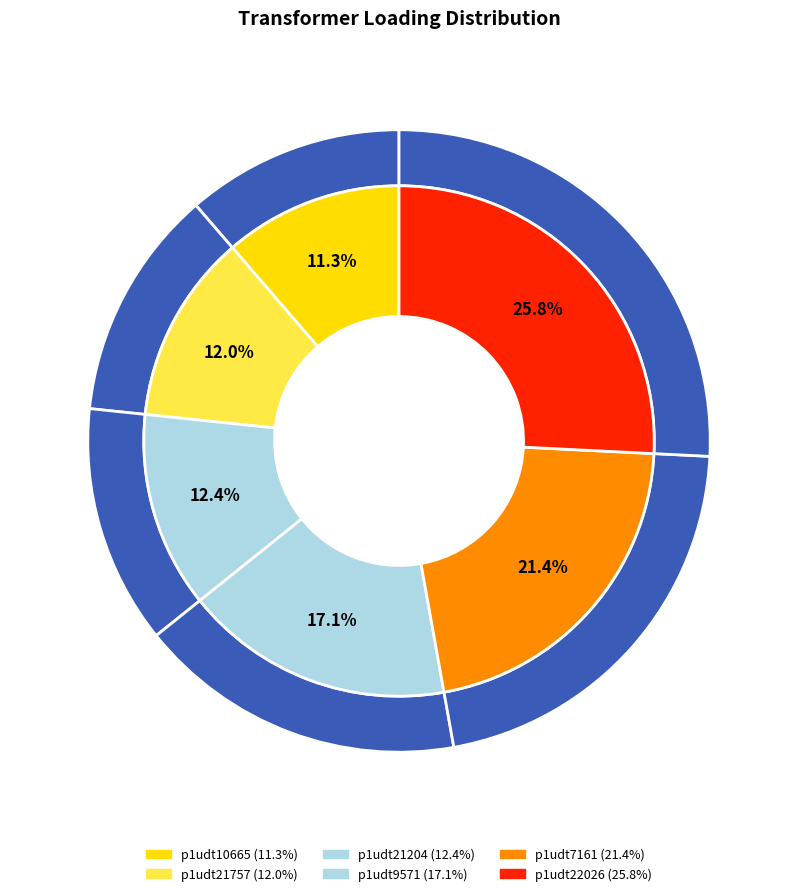

Does p1udt10665 represent more than half of the total?

No